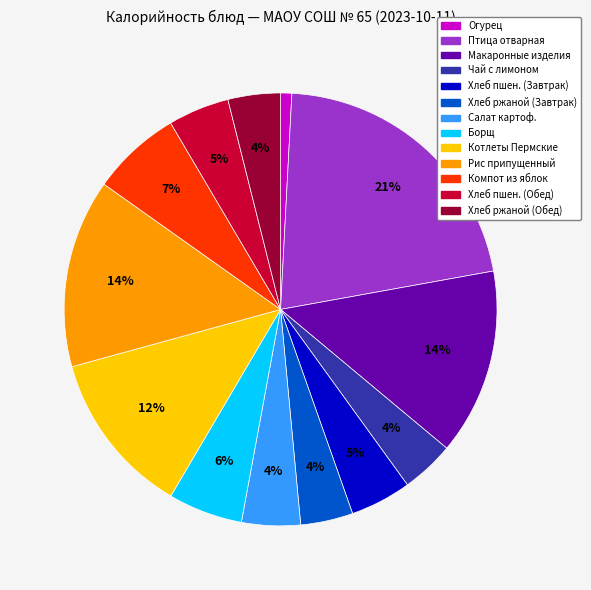

To the nearest percent, what is the difference between the largest and smallest slice percentages?

20%